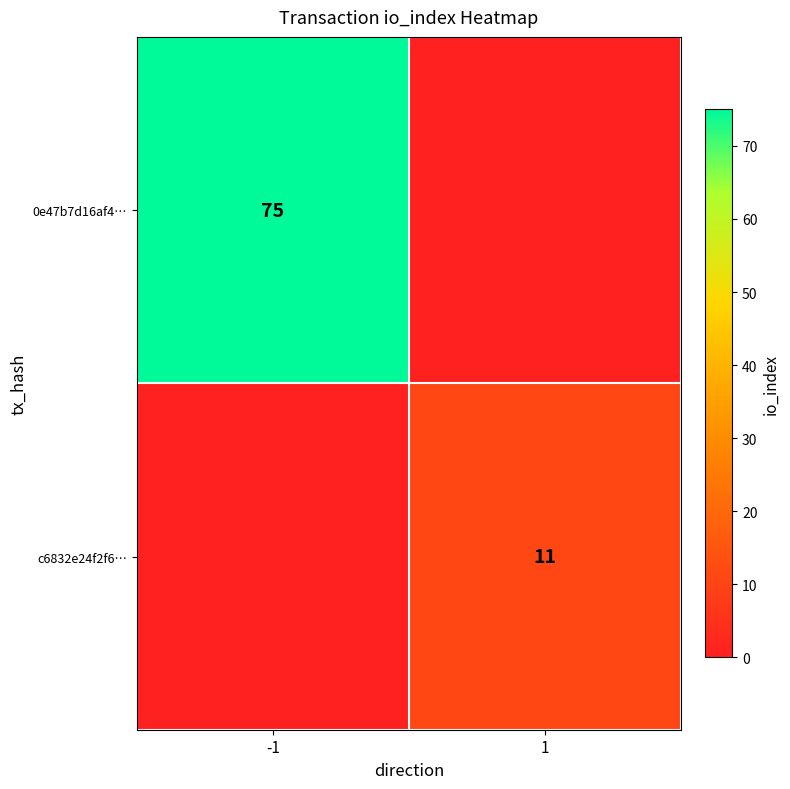

The value of 0e47b7d16af4… at -1 is 34. True or false?

False